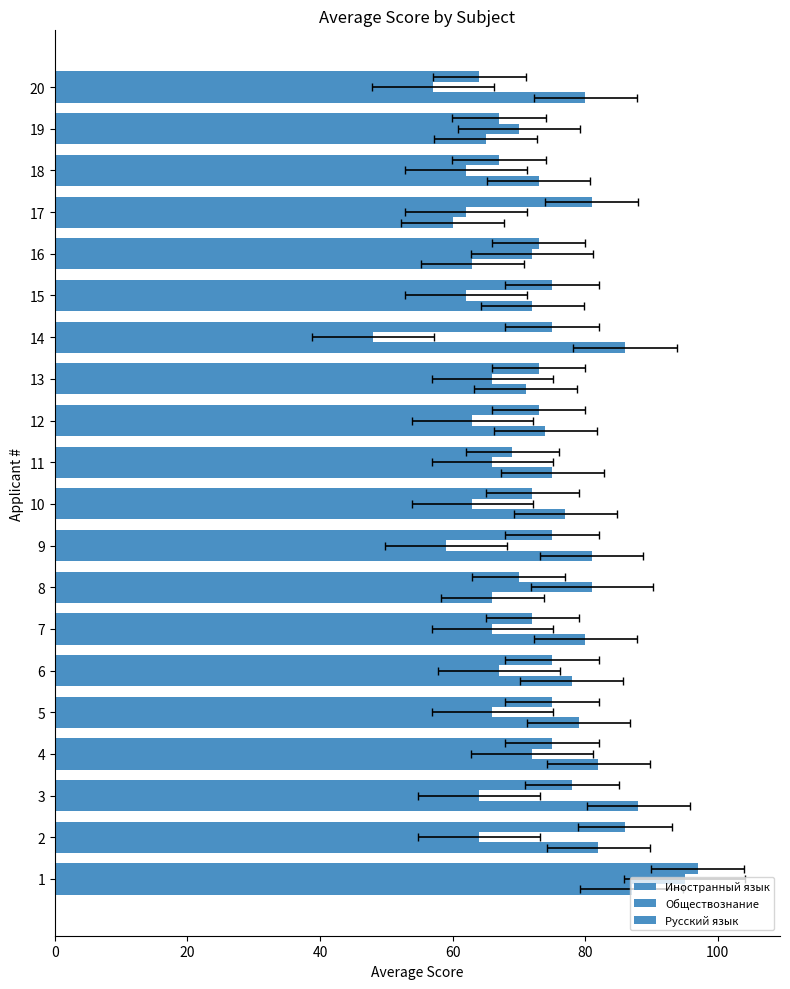

At how many categories does at least one series exceed 63?

20